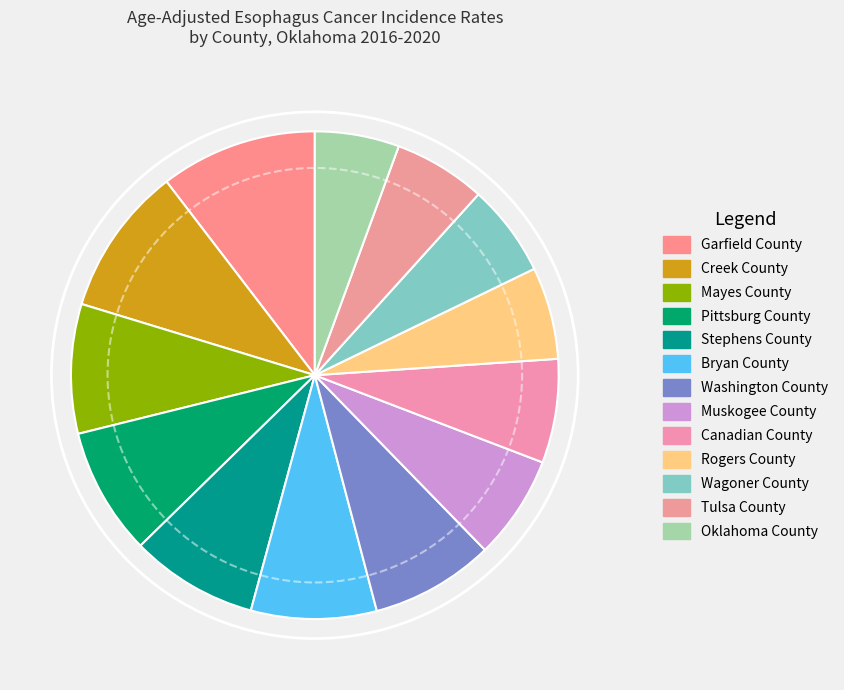

Is the sum of Stephens County and Canadian County greater than half?

No